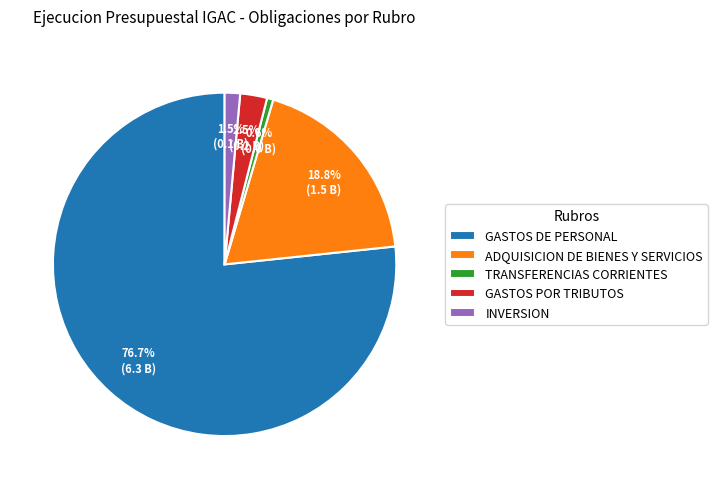

Which category has the biggest portion of the pie?

GASTOS DE PERSONAL